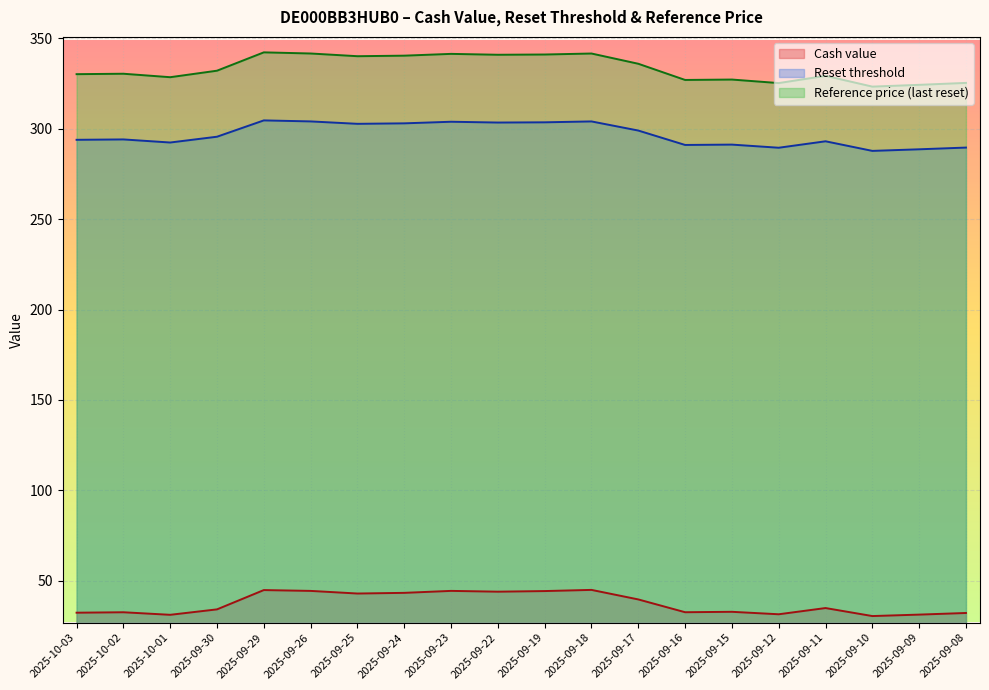

Is it true that Reset threshold equals 291.3 at 2025-09-15?

True